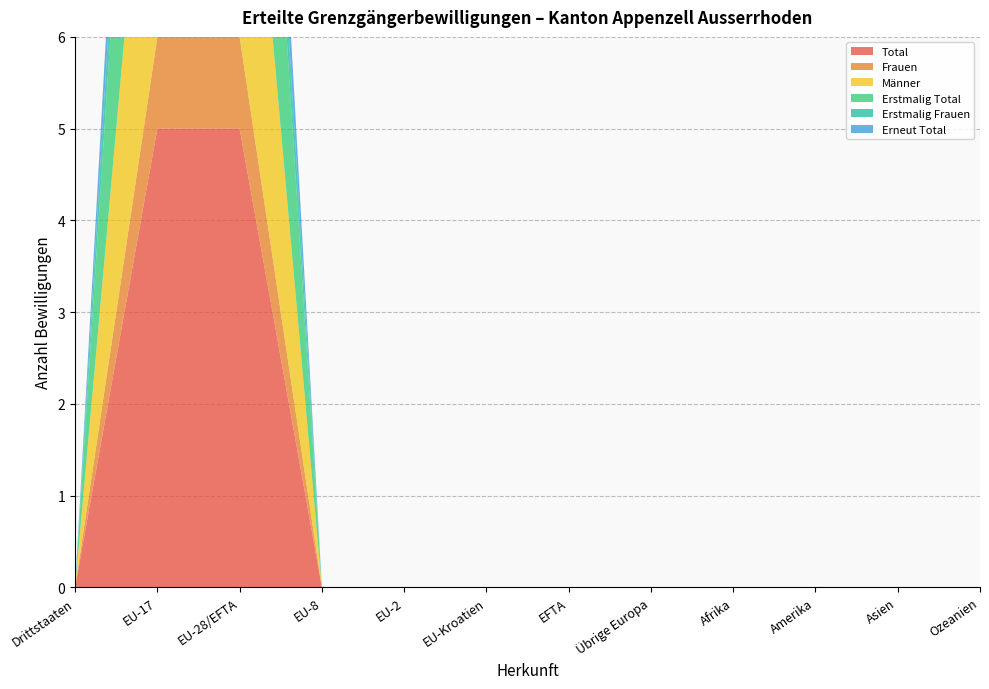

Reading left to right, what are all the values shown in this chart?

Total: Drittstaaten=0	EU-17=5	EU-28/EFTA=5	EU-8=0	EU-2=0	EU-Kroatien=0	EFTA=0	Übrige Europa=0	Afrika=0	Amerika=0	Asien=0	Ozeanien=0
Frauen: Drittstaaten=0	EU-17=1	EU-28/EFTA=1	EU-8=0	EU-2=0	EU-Kroatien=0	EFTA=0	Übrige Europa=0	Afrika=0	Amerika=0	Asien=0	Ozeanien=0
Männer: Drittstaaten=0	EU-17=4	EU-28/EFTA=4	EU-8=0	EU-2=0	EU-Kroatien=0	EFTA=0	Übrige Europa=0	Afrika=0	Amerika=0	Asien=0	Ozeanien=0
Erstmalig Total: Drittstaaten=0	EU-17=4	EU-28/EFTA=4	EU-8=0	EU-2=0	EU-Kroatien=0	EFTA=0	Übrige Europa=0	Afrika=0	Amerika=0	Asien=0	Ozeanien=0
Erstmalig Frauen: Drittstaaten=0	EU-17=1	EU-28/EFTA=1	EU-8=0	EU-2=0	EU-Kroatien=0	EFTA=0	Übrige Europa=0	Afrika=0	Amerika=0	Asien=0	Ozeanien=0
Erneut Total: Drittstaaten=0	EU-17=1	EU-28/EFTA=1	EU-8=0	EU-2=0	EU-Kroatien=0	EFTA=0	Übrige Europa=0	Afrika=0	Amerika=0	Asien=0	Ozeanien=0